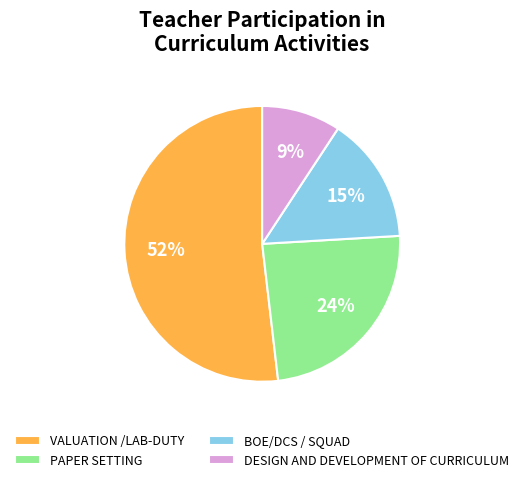

Approximately how many times larger is the value at PAPER SETTING compared to BOE/DCS / SQUAD?

1.6